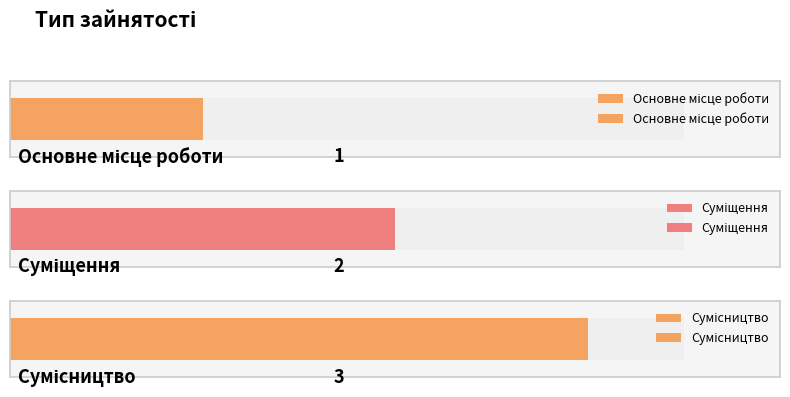

Reading left to right, extract all data points from this chart.

1	2	3